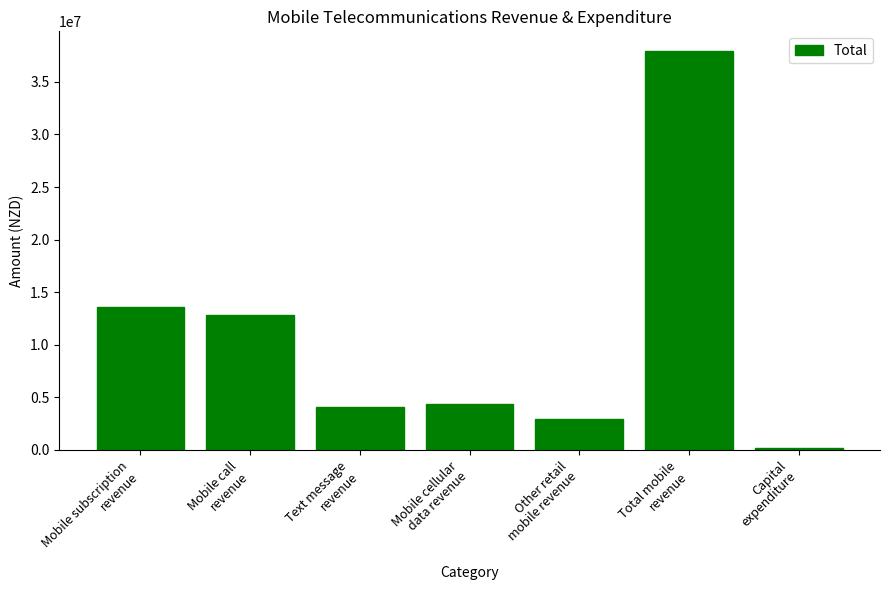

What is the maximum value shown in the chart?

37916937